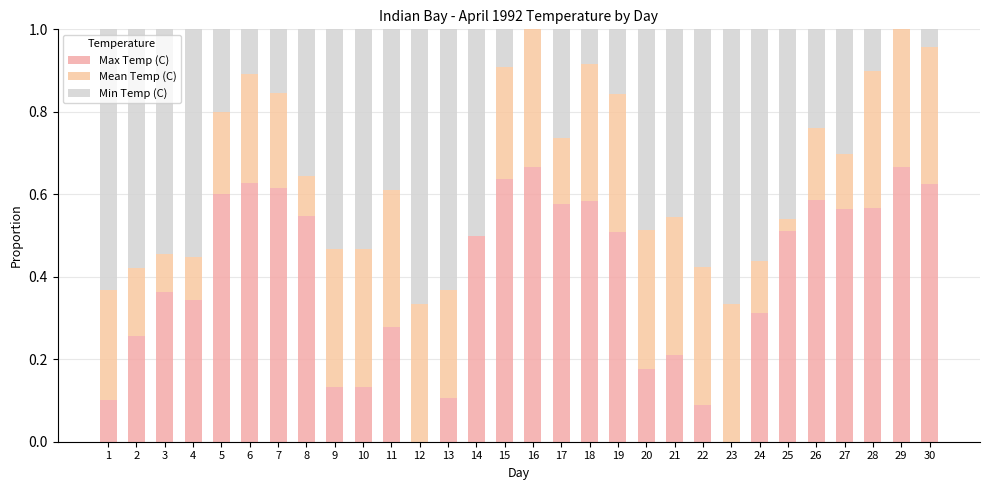

Does the chart contain stacked bars?

Yes